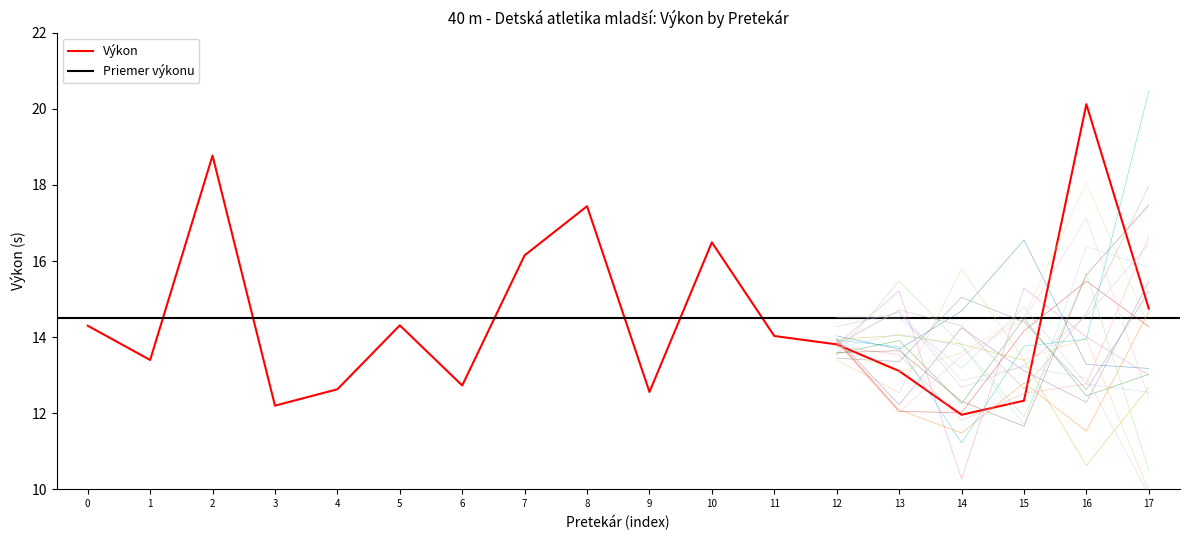

What is the highest value of the Výkon series?

20.1